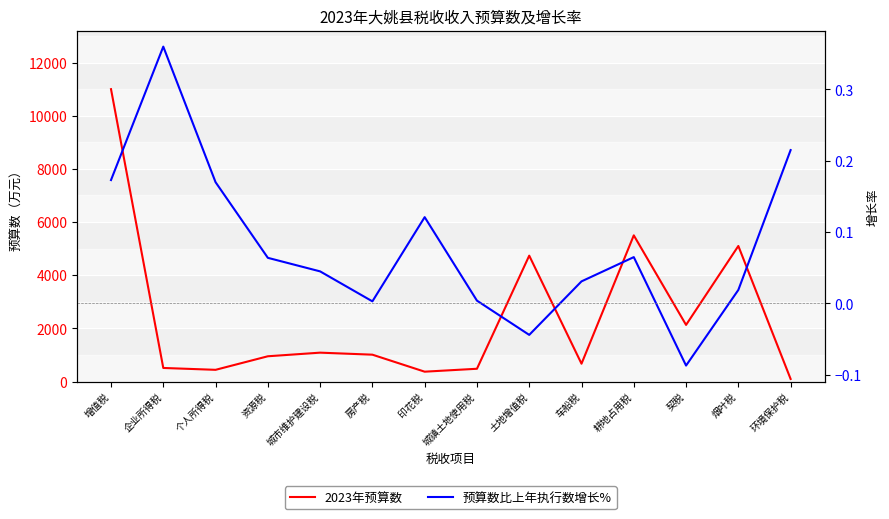

At which category does the chart reach its peak across all series?

增值税